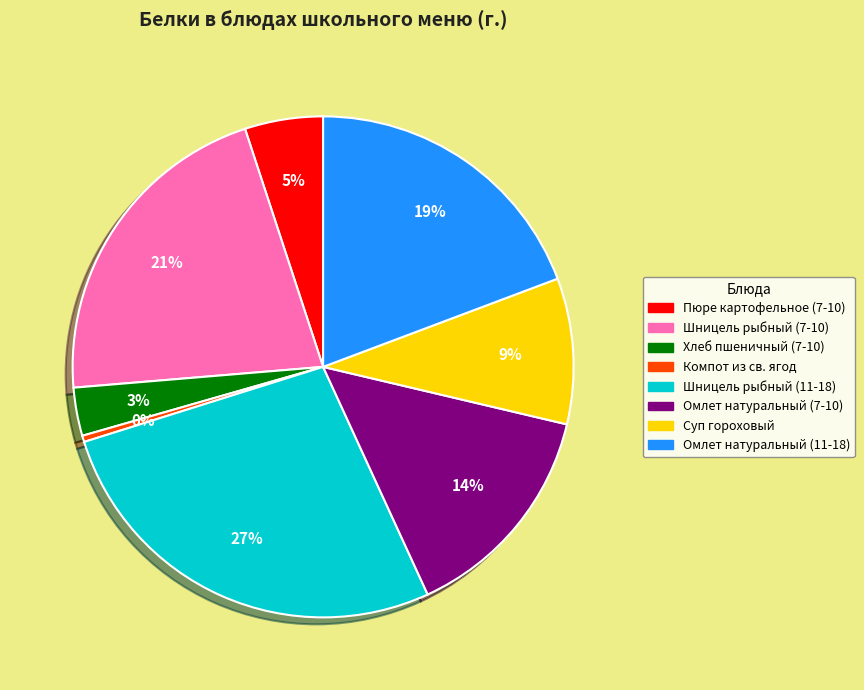

To the nearest percent, what portion does Омлет натуральный (11-18) represent?

19%